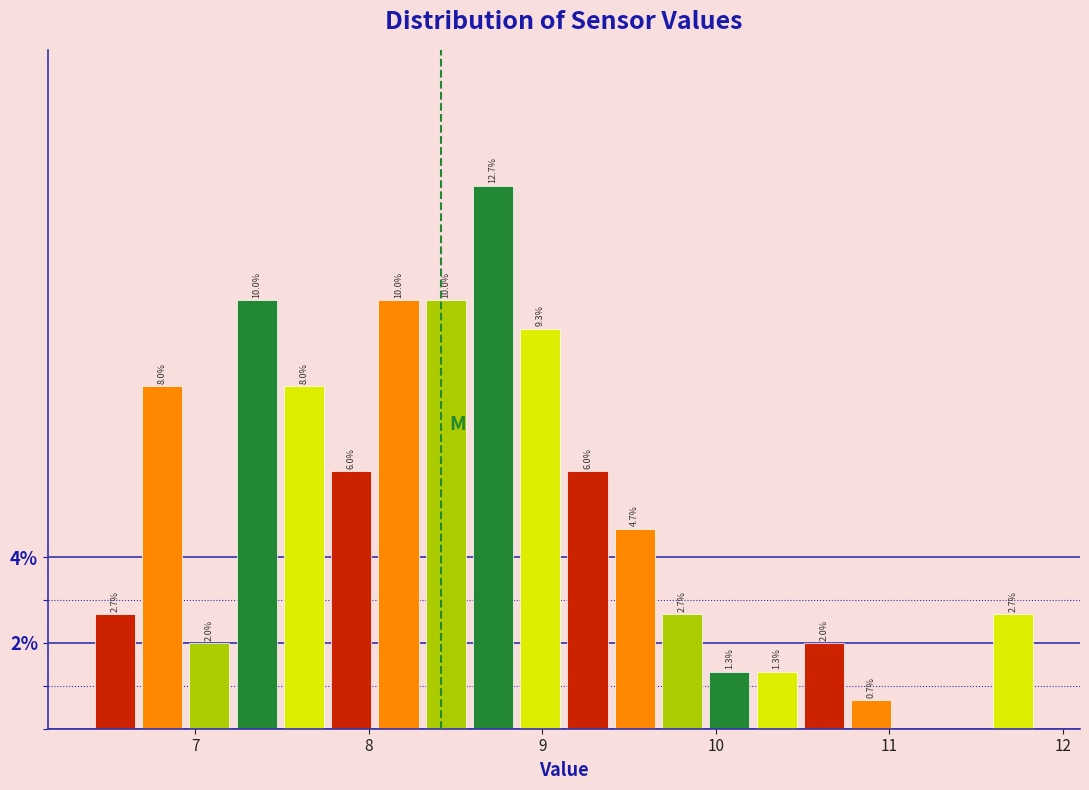

Around what value on the x-axis is the tallest bar? Give the approximate position of its centre, as read against the axis.

8.7